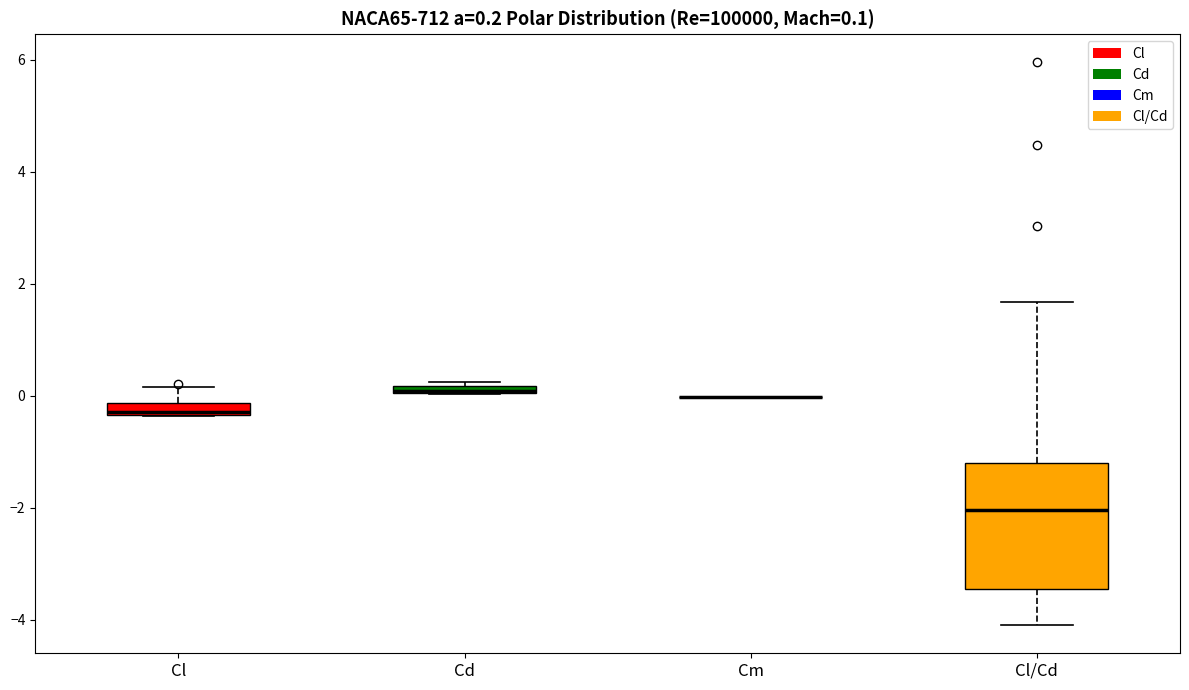

Which box is the tallest, from its lower edge to its upper edge?

Cl/Cd